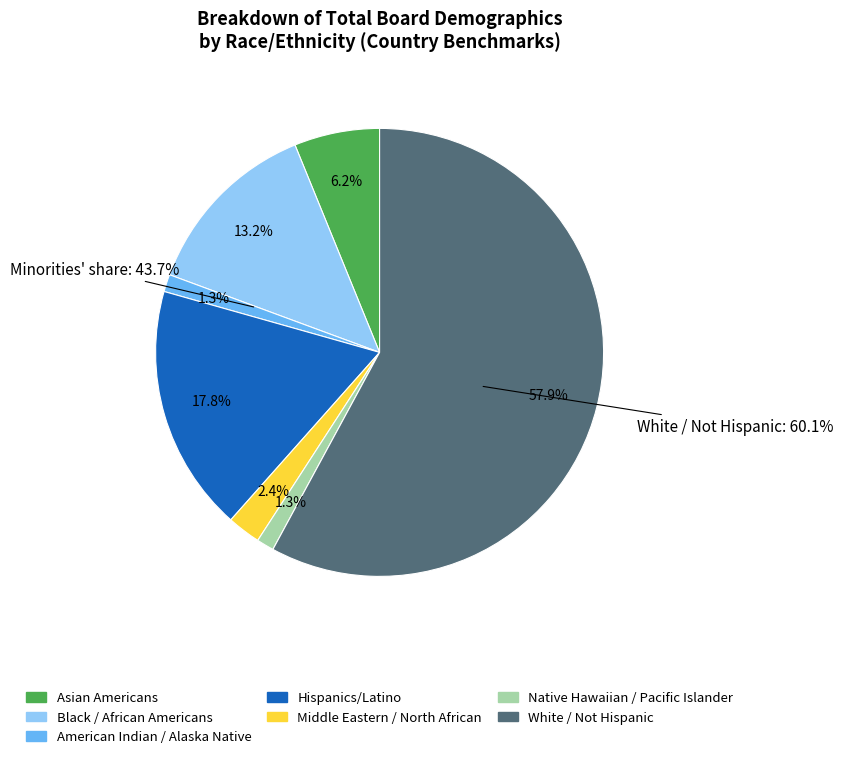

How much of the chart is everything except Native Hawaiian / Pacific Islander?

98.7%